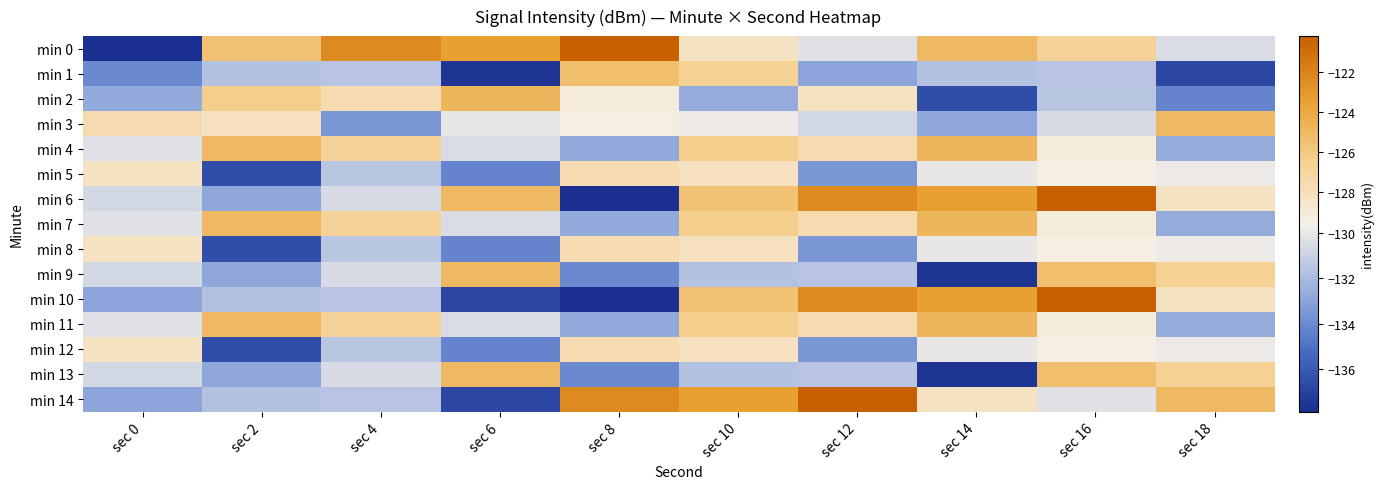

Reading left to right, what are all the values shown in this chart?

min 0: sec 0=-137.9	sec 2=-125.6	sec 4=-122.4	sec 6=-123.4	sec 8=-120.2	sec 10=-128.3	sec 12=-130.3	sec 14=-125.0	sec 16=-126.8	sec 18=-130.5
min 1: sec 0=-134.0	sec 2=-131.7	sec 4=-131.6	sec 6=-137.6	sec 8=-125.4	sec 10=-126.6	sec 12=-132.9	sec 14=-131.7	sec 16=-131.6	sec 18=-136.8
min 2: sec 0=-132.7	sec 2=-126.4	sec 4=-127.5	sec 6=-124.8	sec 8=-129.1	sec 10=-132.7	sec 12=-128.2	sec 14=-136.6	sec 16=-131.5	sec 18=-134.2
min 3: sec 0=-127.5	sec 2=-128.2	sec 4=-133.5	sec 6=-130.0	sec 8=-129.4	sec 10=-129.9	sec 12=-130.7	sec 14=-132.9	sec 16=-130.5	sec 18=-125.0
min 4: sec 0=-130.3	sec 2=-125.0	sec 4=-126.8	sec 6=-130.5	sec 8=-132.7	sec 10=-126.4	sec 12=-127.5	sec 14=-124.8	sec 16=-129.1	sec 18=-132.7
min 5: sec 0=-128.2	sec 2=-136.6	sec 4=-131.5	sec 6=-134.2	sec 8=-127.5	sec 10=-128.2	sec 12=-133.5	sec 14=-130.0	sec 16=-129.4	sec 18=-129.9
min 6: sec 0=-130.7	sec 2=-132.9	sec 4=-130.5	sec 6=-125.0	sec 8=-137.9	sec 10=-125.6	sec 12=-122.4	sec 14=-123.4	sec 16=-120.2	sec 18=-128.3
min 7: sec 0=-130.3	sec 2=-125.0	sec 4=-126.8	sec 6=-130.5	sec 8=-132.7	sec 10=-126.4	sec 12=-127.5	sec 14=-124.8	sec 16=-129.1	sec 18=-132.7
min 8: sec 0=-128.2	sec 2=-136.6	sec 4=-131.5	sec 6=-134.2	sec 8=-127.5	sec 10=-128.2	sec 12=-133.5	sec 14=-130.0	sec 16=-129.4	sec 18=-129.9
min 9: sec 0=-130.7	sec 2=-132.9	sec 4=-130.5	sec 6=-125.0	sec 8=-134.0	sec 10=-131.7	sec 12=-131.6	sec 14=-137.6	sec 16=-125.4	sec 18=-126.6
min 10: sec 0=-132.9	sec 2=-131.7	sec 4=-131.6	sec 6=-136.8	sec 8=-137.9	sec 10=-125.6	sec 12=-122.4	sec 14=-123.4	sec 16=-120.2	sec 18=-128.3
min 11: sec 0=-130.3	sec 2=-125.0	sec 4=-126.8	sec 6=-130.5	sec 8=-132.7	sec 10=-126.4	sec 12=-127.5	sec 14=-124.8	sec 16=-129.1	sec 18=-132.7
min 12: sec 0=-128.2	sec 2=-136.6	sec 4=-131.5	sec 6=-134.2	sec 8=-127.5	sec 10=-128.2	sec 12=-133.5	sec 14=-130.0	sec 16=-129.4	sec 18=-129.9
min 13: sec 0=-130.7	sec 2=-132.9	sec 4=-130.5	sec 6=-125.0	sec 8=-134.0	sec 10=-131.7	sec 12=-131.6	sec 14=-137.6	sec 16=-125.4	sec 18=-126.6
min 14: sec 0=-132.9	sec 2=-131.7	sec 4=-131.6	sec 6=-136.8	sec 8=-122.4	sec 10=-123.4	sec 12=-120.2	sec 14=-128.3	sec 16=-130.3	sec 18=-125.0